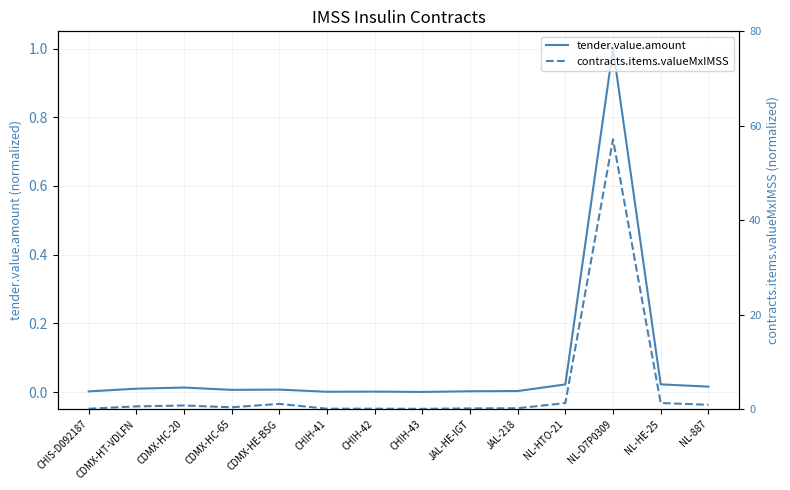

What is the label of the 8th point from the left?

CHIH-43